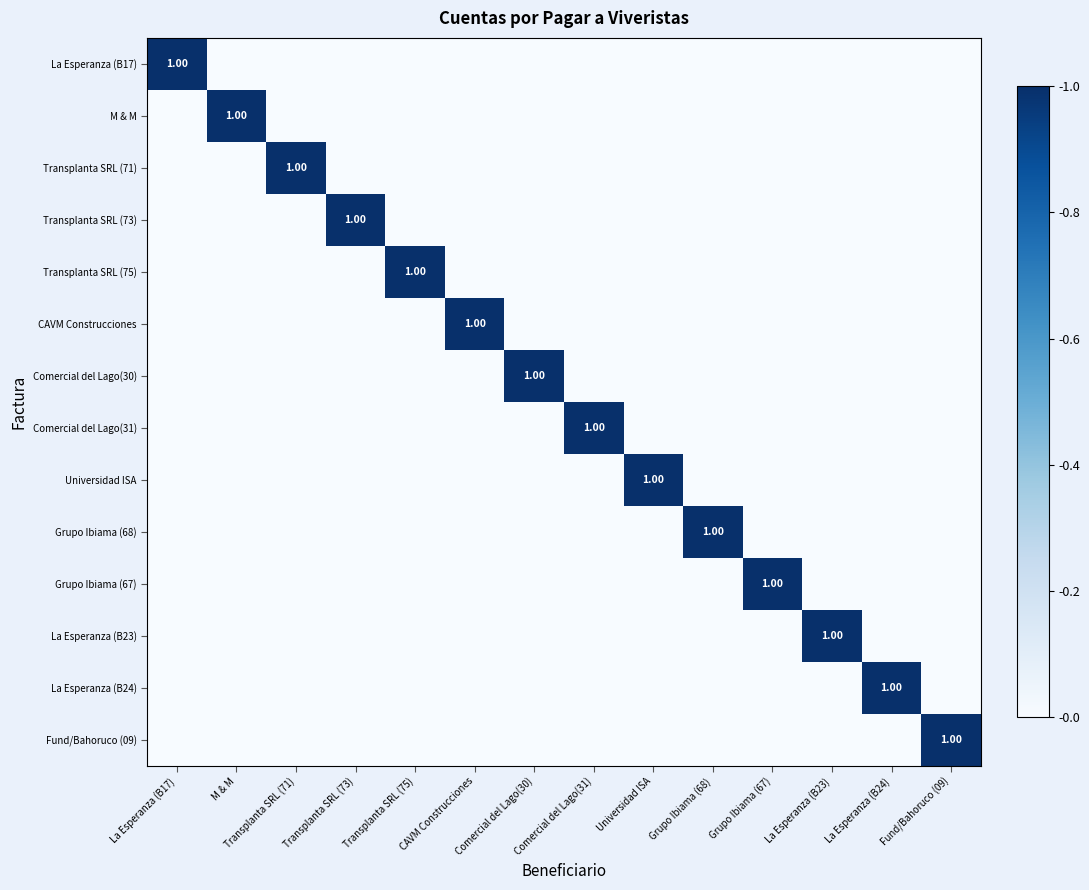

How many values in Grupo Ibiama (68) are above zero?

1